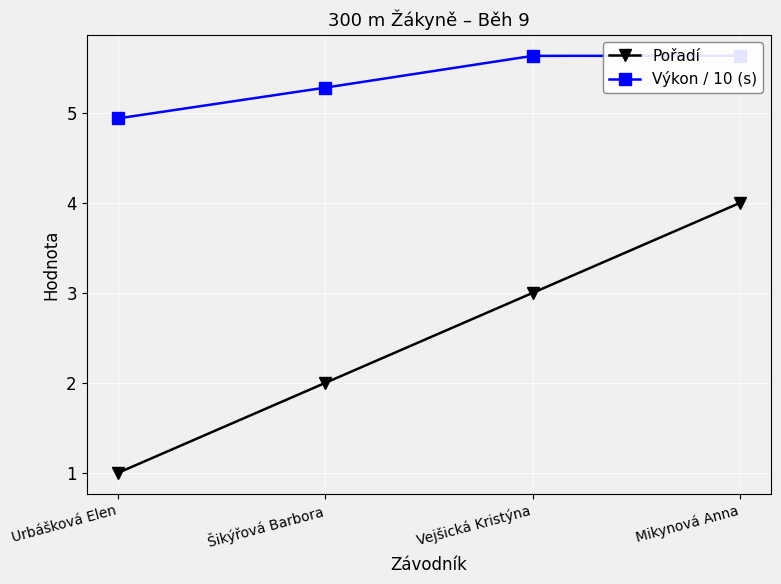

Which series has the largest total across all categories?

Výkon / 10 (s)